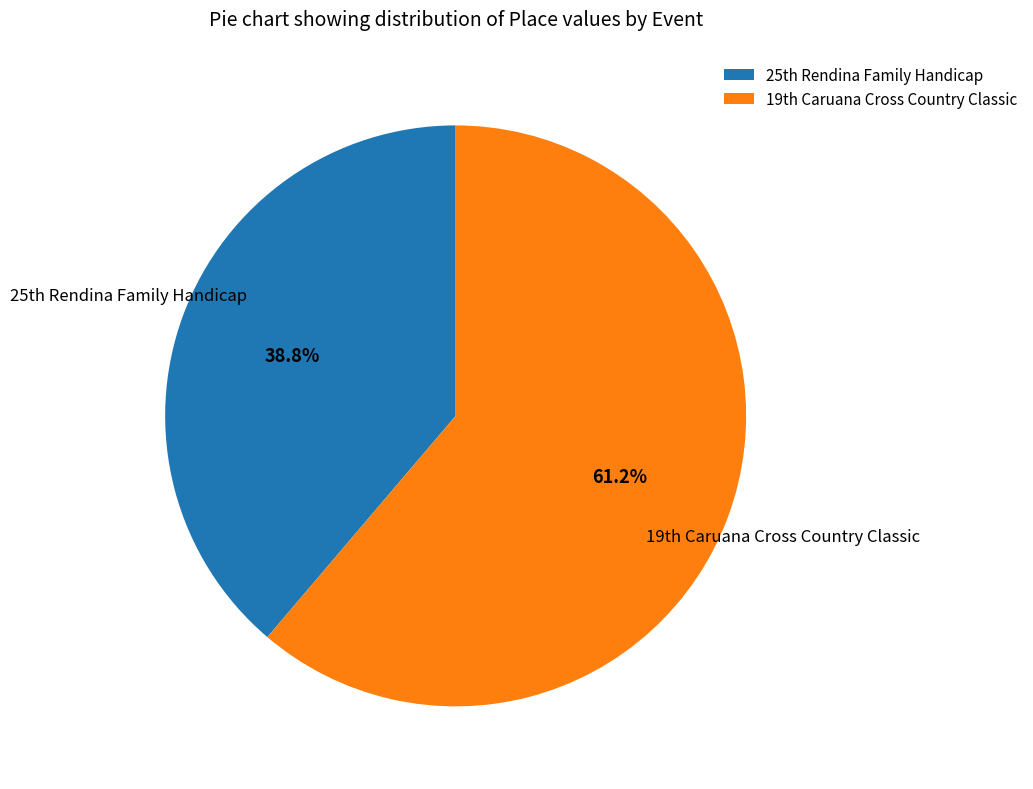

What is the majority slice?

19th Caruana Cross Country Classic